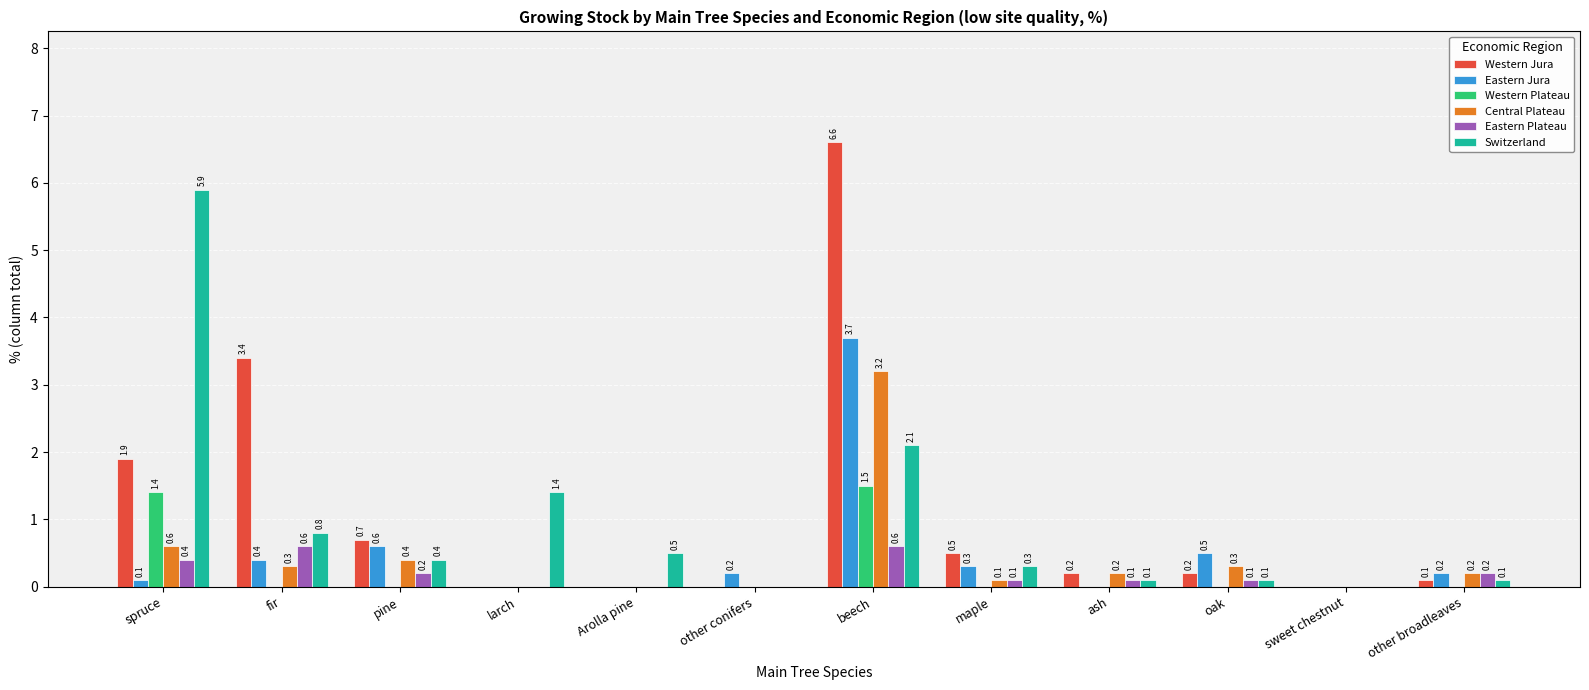

Which series has the largest total across all categories?

Western Jura